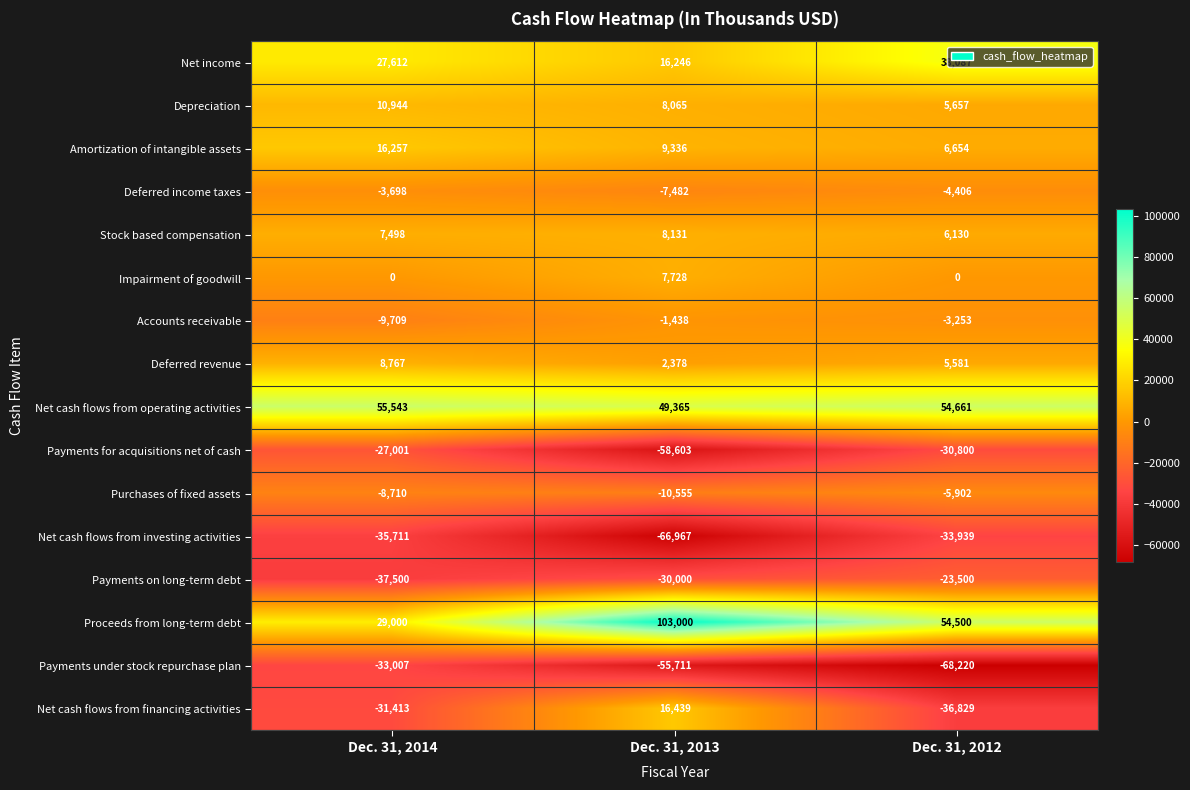

What is the sum of all Amortization of intangible assets values?

32247